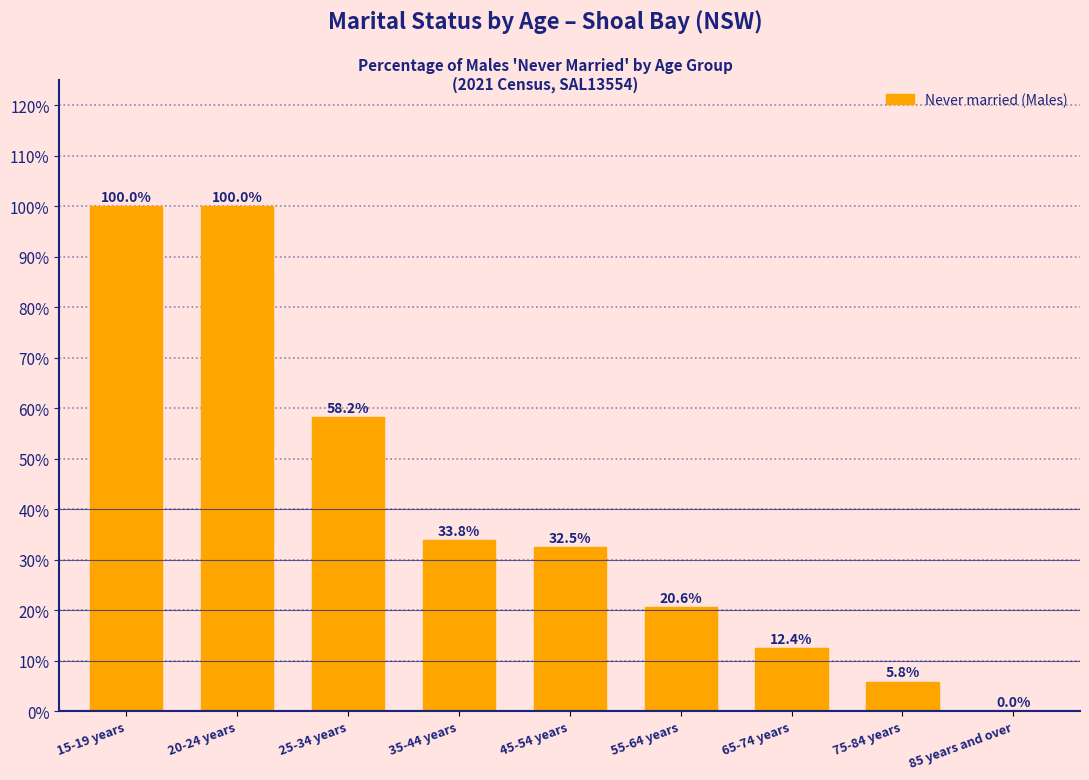

Reading left to right, extract all data points from this chart.

15-19 years=100.0	20-24 years=100.0	25-34 years=58.2	35-44 years=33.8	45-54 years=32.5	55-64 years=20.6	65-74 years=12.4	75-84 years=5.8	85 years and over=0.0